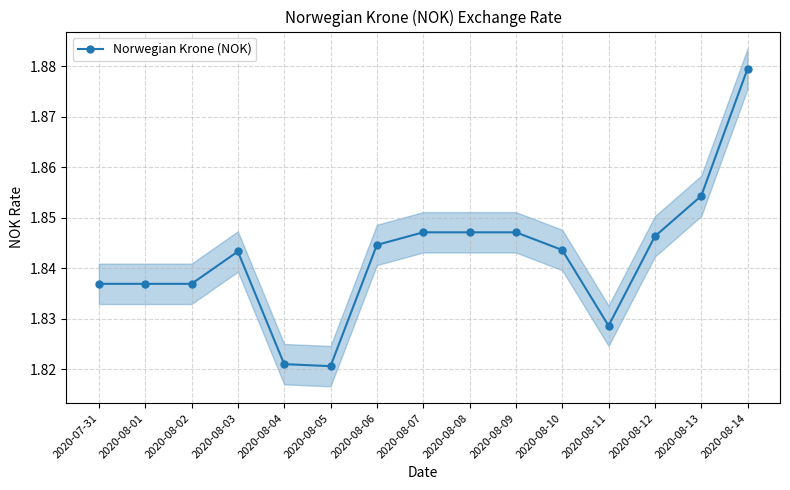

True or false: the data shows 3.2 at 2020-08-09.

False